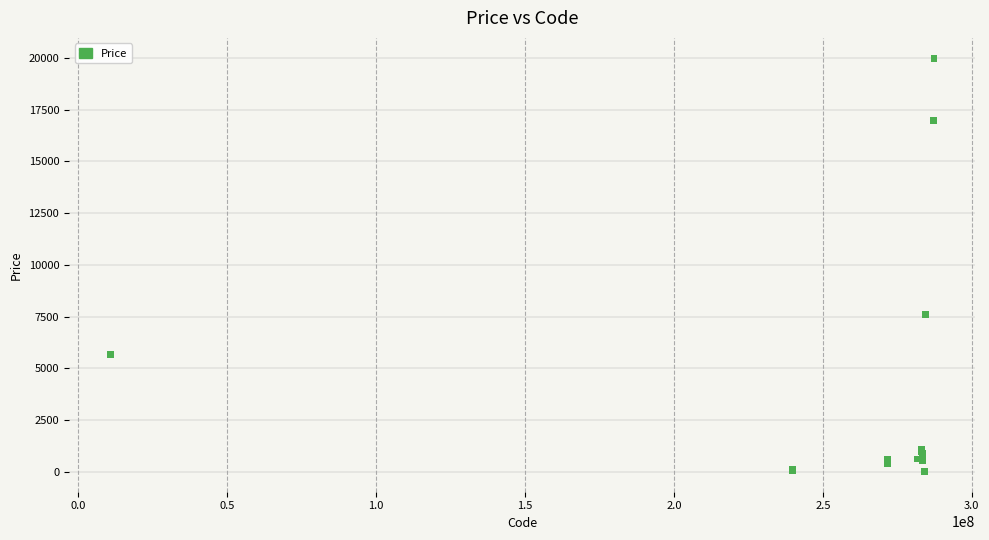

What Y value in the scatter plot is closest to 9998?

7596.5